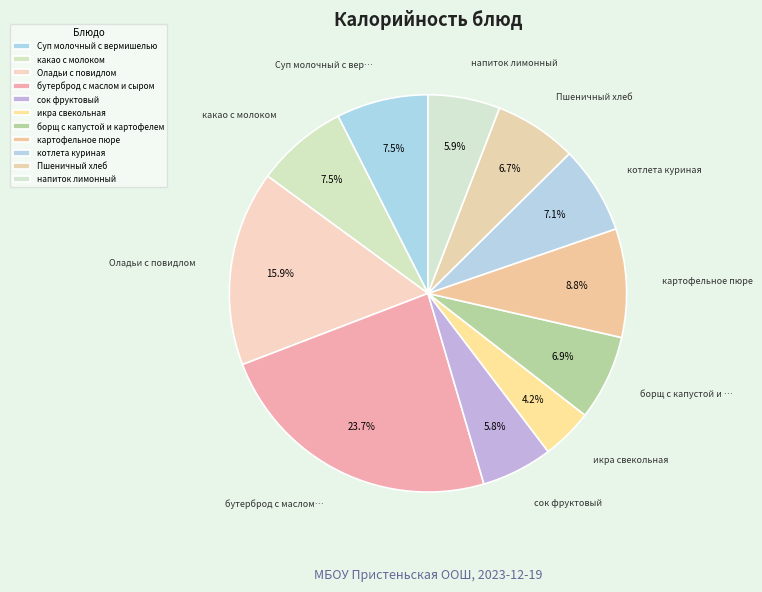

True or false: бутерброд с маслом и сыром accounts for 24% of the total.

True